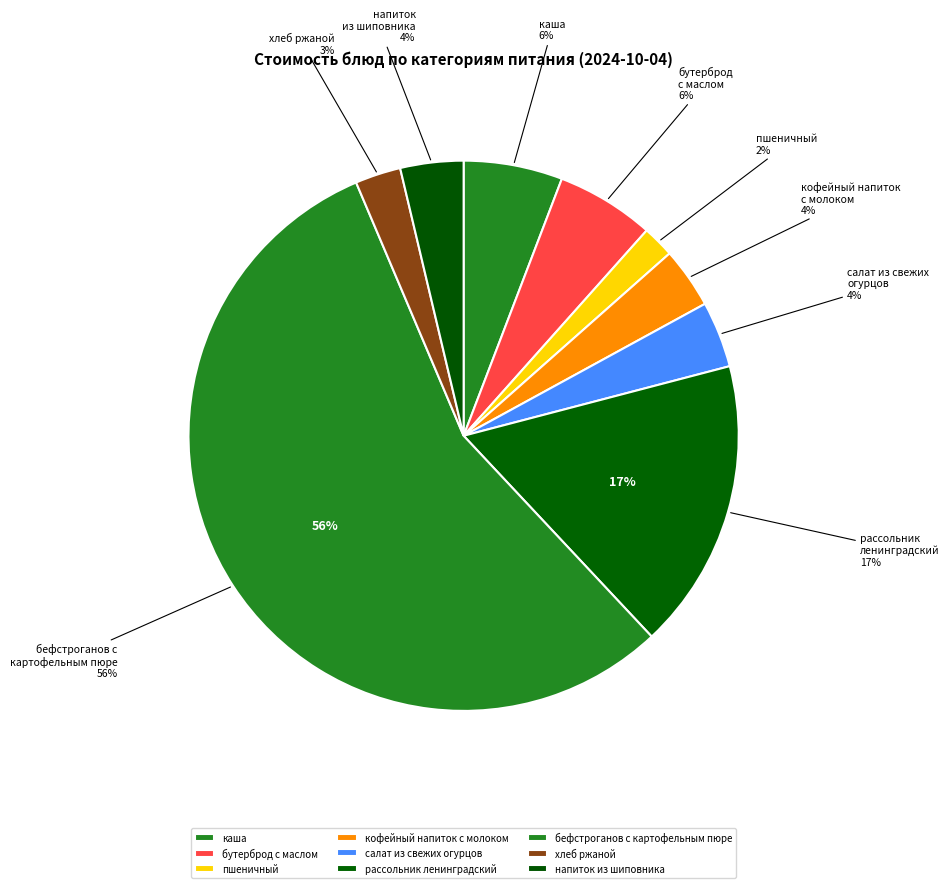

What is the change in value from бутерброд с маслом to пшеничный?

-8.7